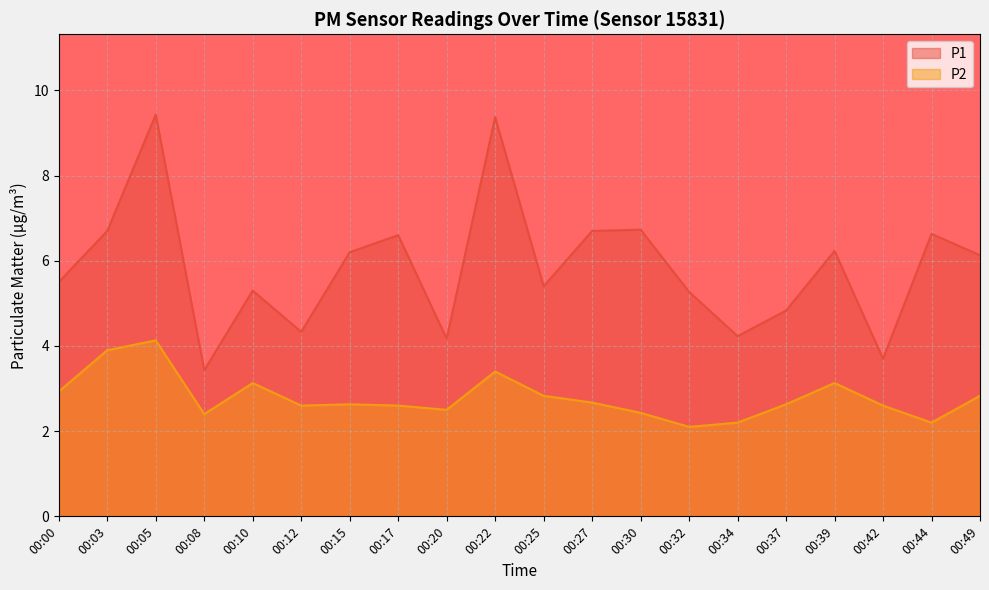

At which category is the sum across all series the highest?

00:05